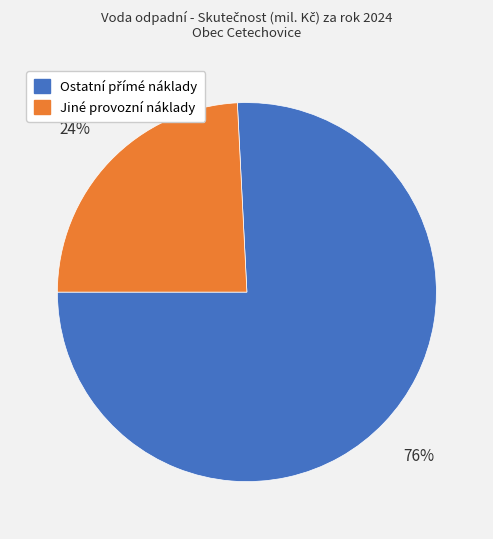

Is it true that Jiné provozní náklady is 24% of the pie?

True